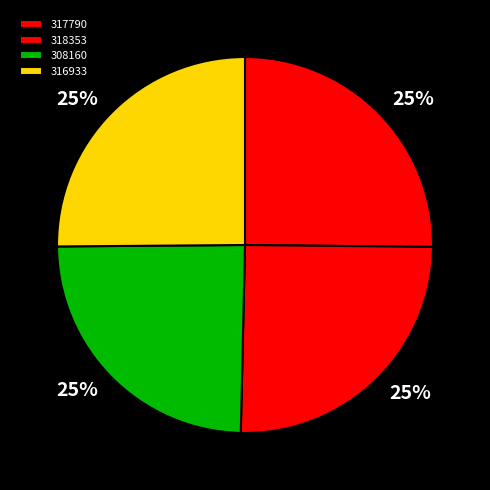

To the nearest percent, what is the average slice percentage?

25%